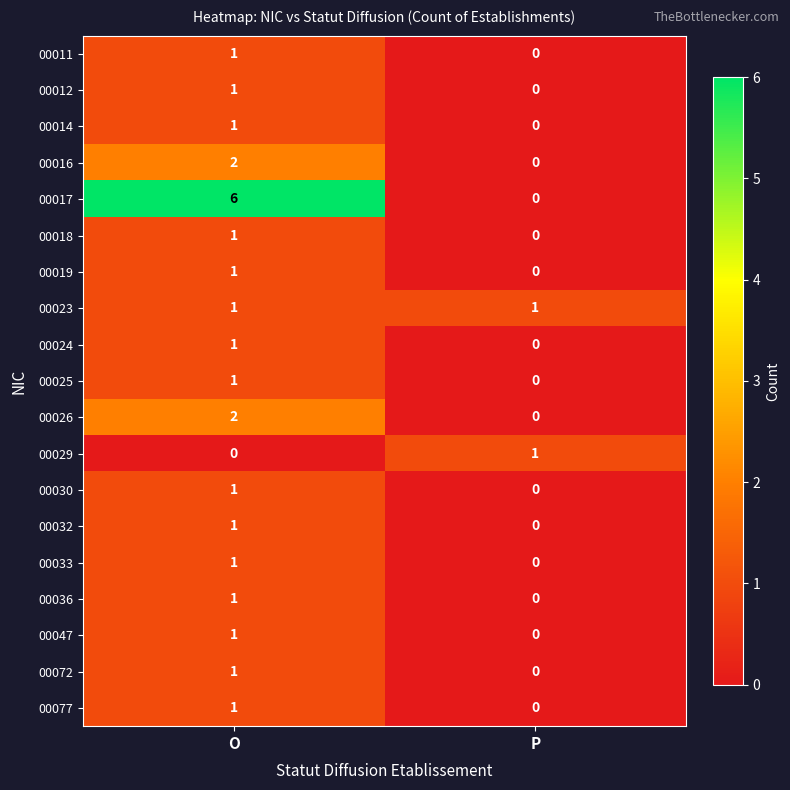

Is it true that 00077 equals 1 at O?

True